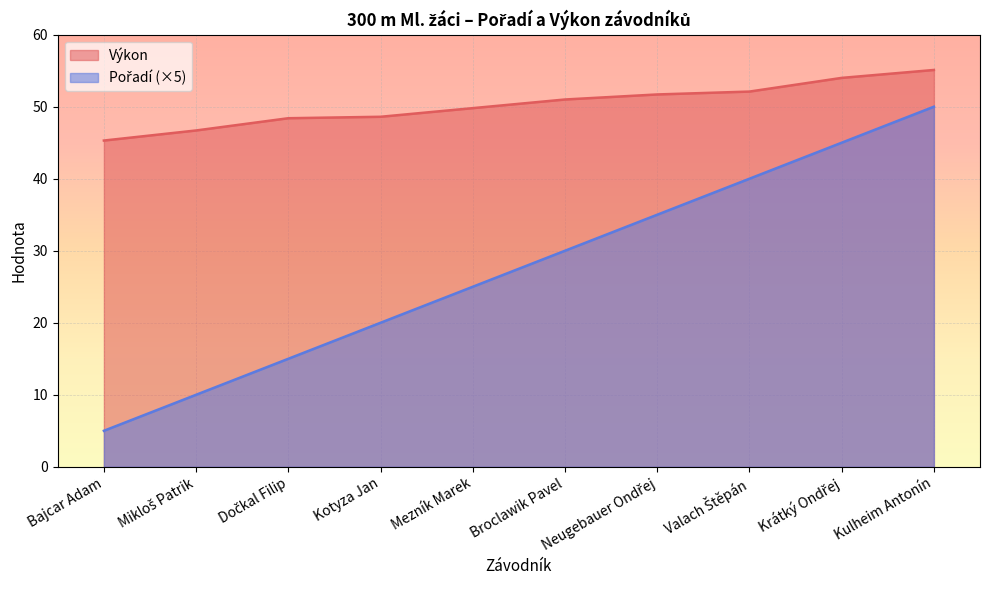

Is it true that Výkon equals 69.7 at Broclawik Pavel?

False